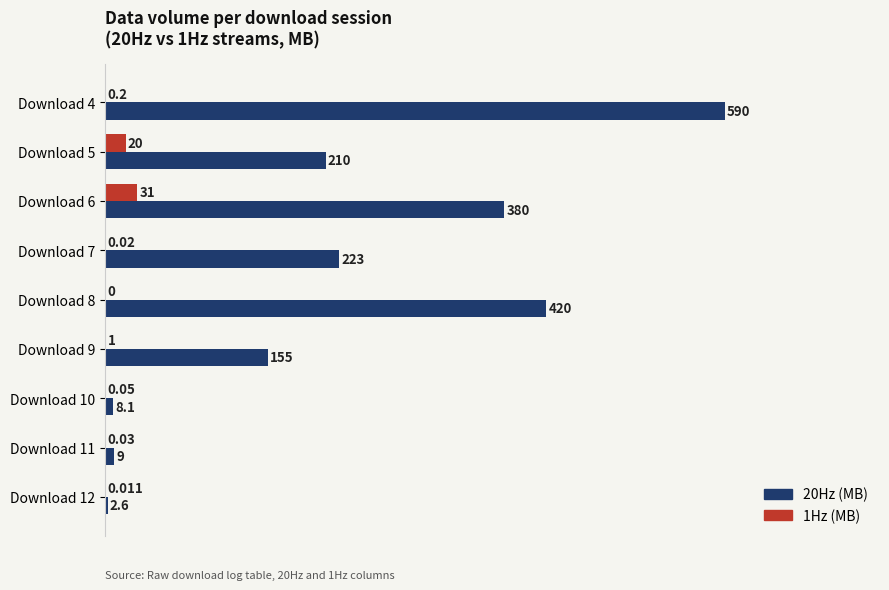

Is the value of 20Hz (MB) at Download 12 greater than the value of 1Hz (MB) at Download 8?

Yes